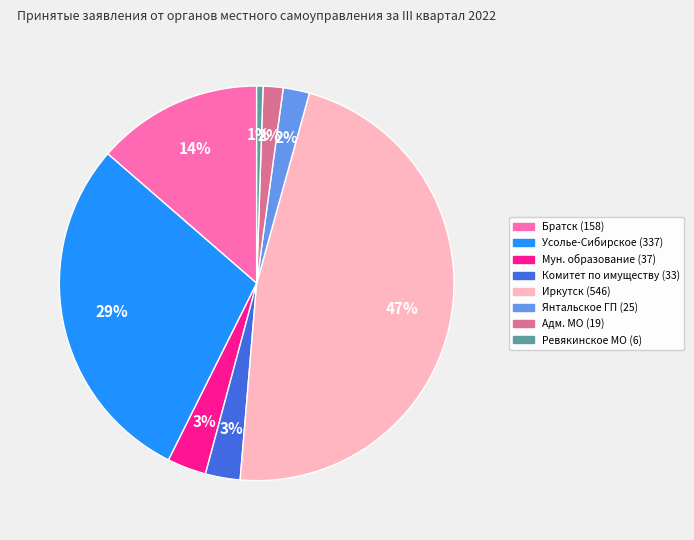

How many slices are in this pie chart?

8